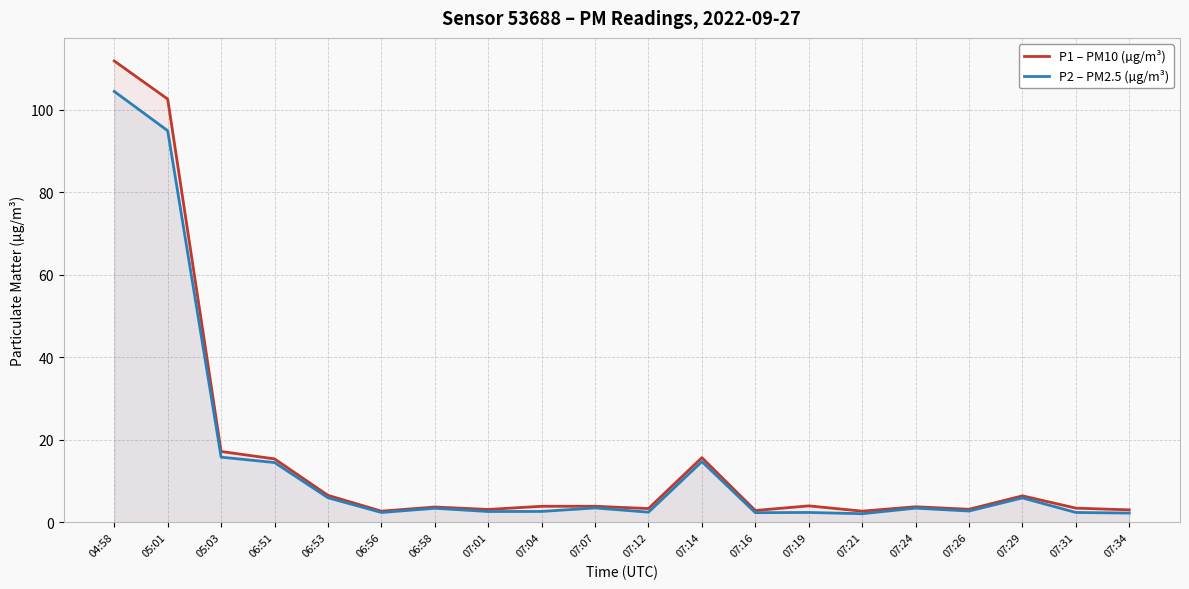

What is the greatest value displayed?

111.8